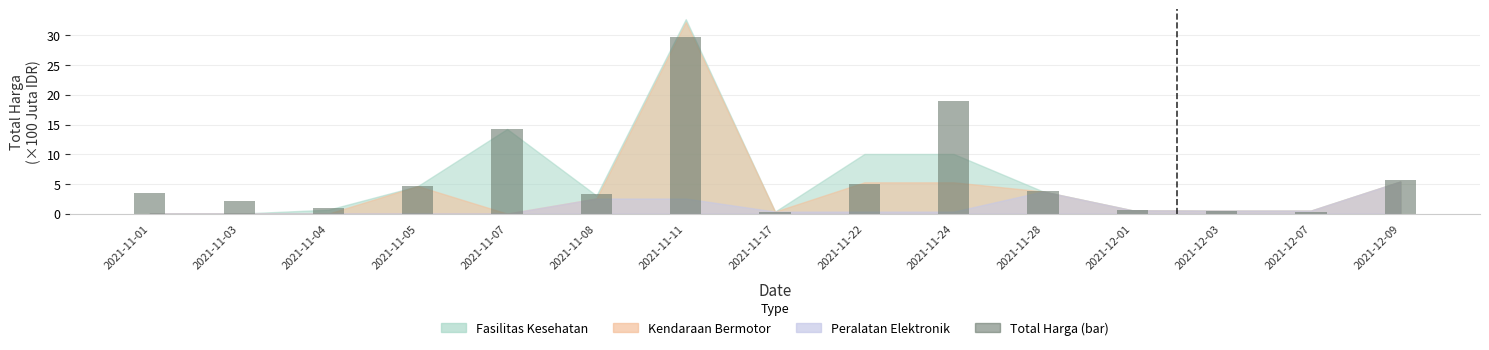

What is the label of the 13th bar from the left?

2021-12-03